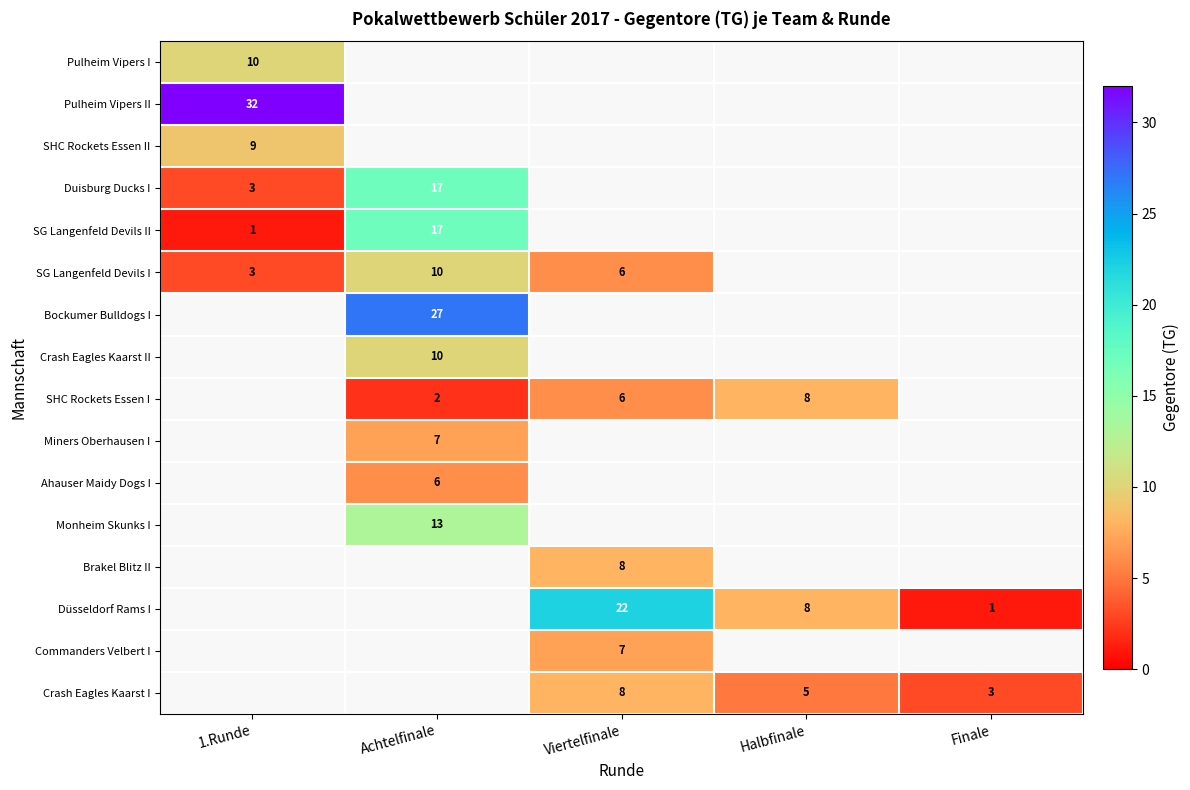

Is it true that SHC Rockets Essen I equals 1 at Viertelfinale?

False